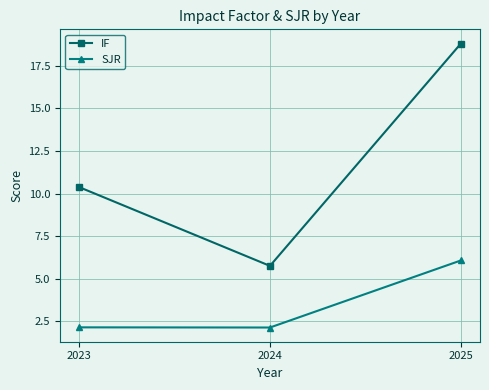

Reading left to right, extract all data points from this chart.

IF: 2023=10.4	2024=5.8	2025=18.8
SJR: 2023=2.1	2024=2.1	2025=6.1